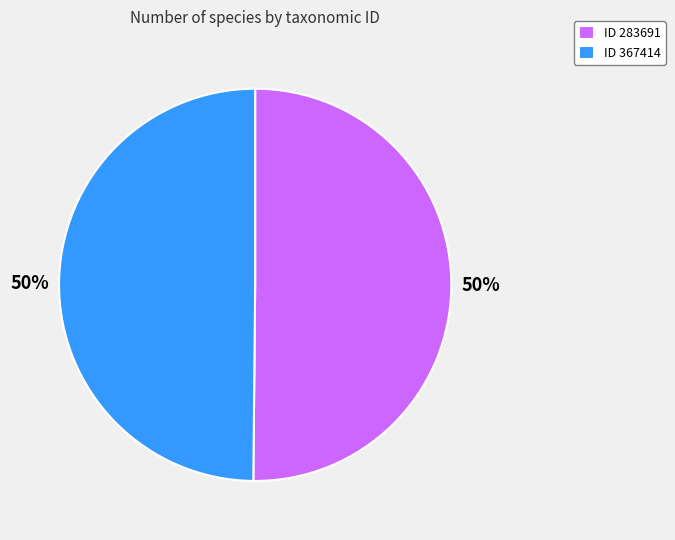

Approximately how many times larger is the value at ID 283691 compared to ID 367414?

1.0